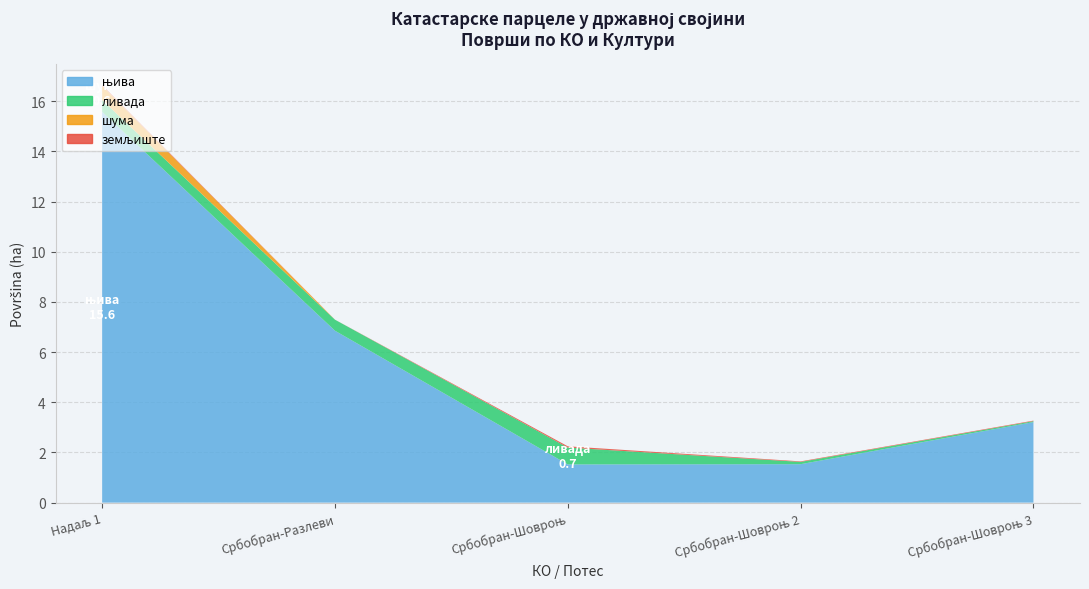

Reading left to right, extract all data points from this chart.

њива: 15.6	6.9	1.5	1.5	3.2
ливада: 0.5	0.4	0.7	0.1	0.0
шума: 0.6	0.0	0.0	0.0	0.0
земљиште: 0.0	0.0	0.1	0.0	0.0